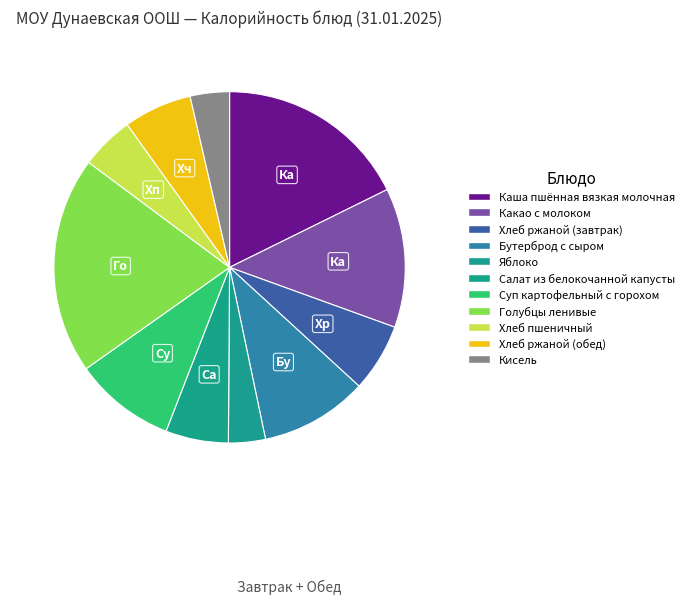

How many segments does this pie chart have?

11